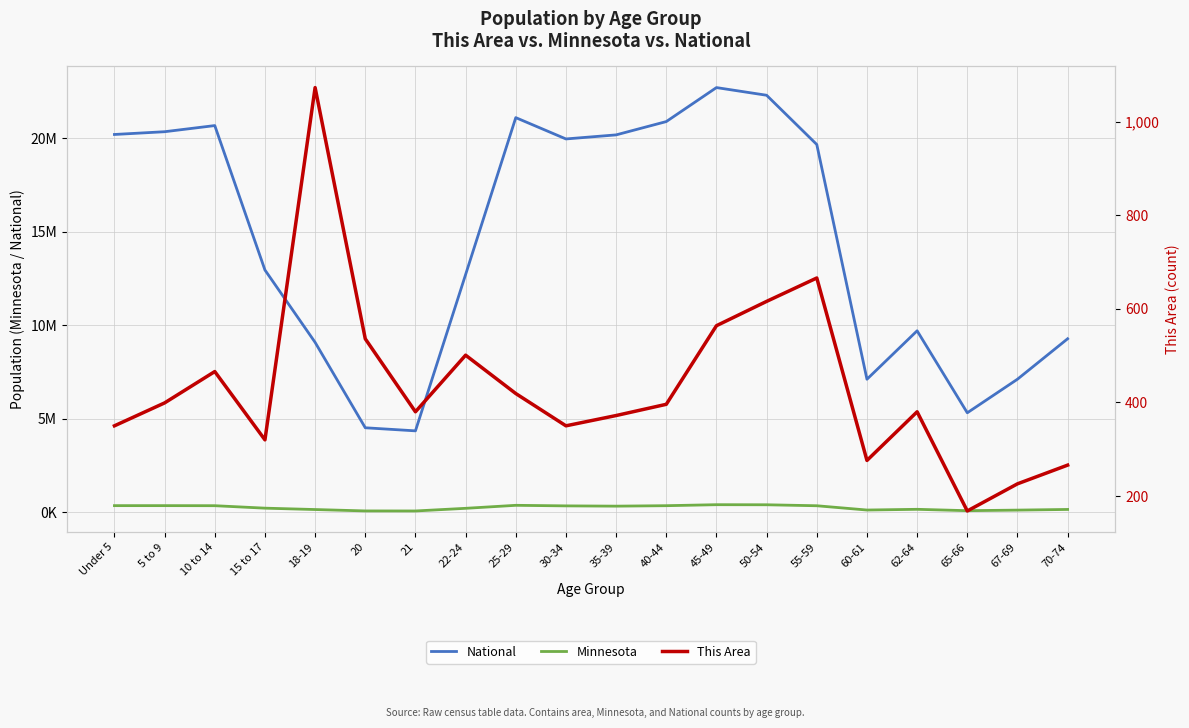

True or false: This Area and National cross at least once.

False